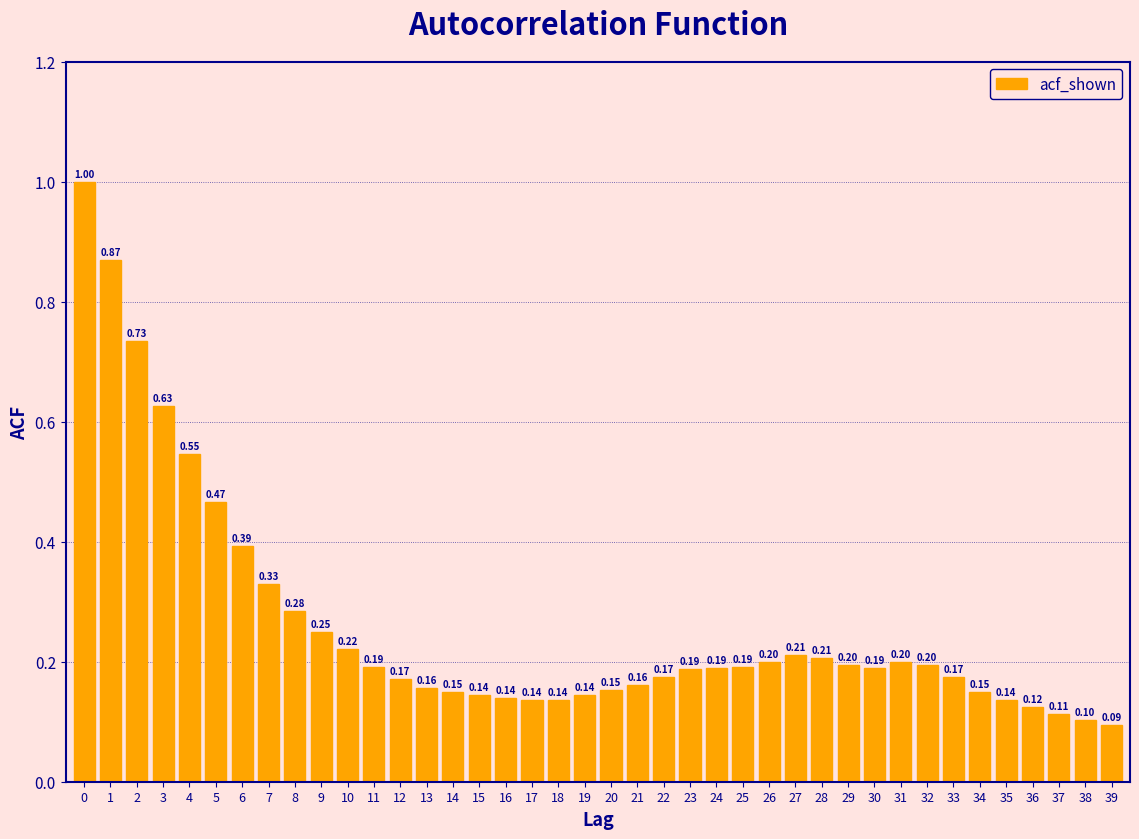

Between 18 and 13, which is larger?

13